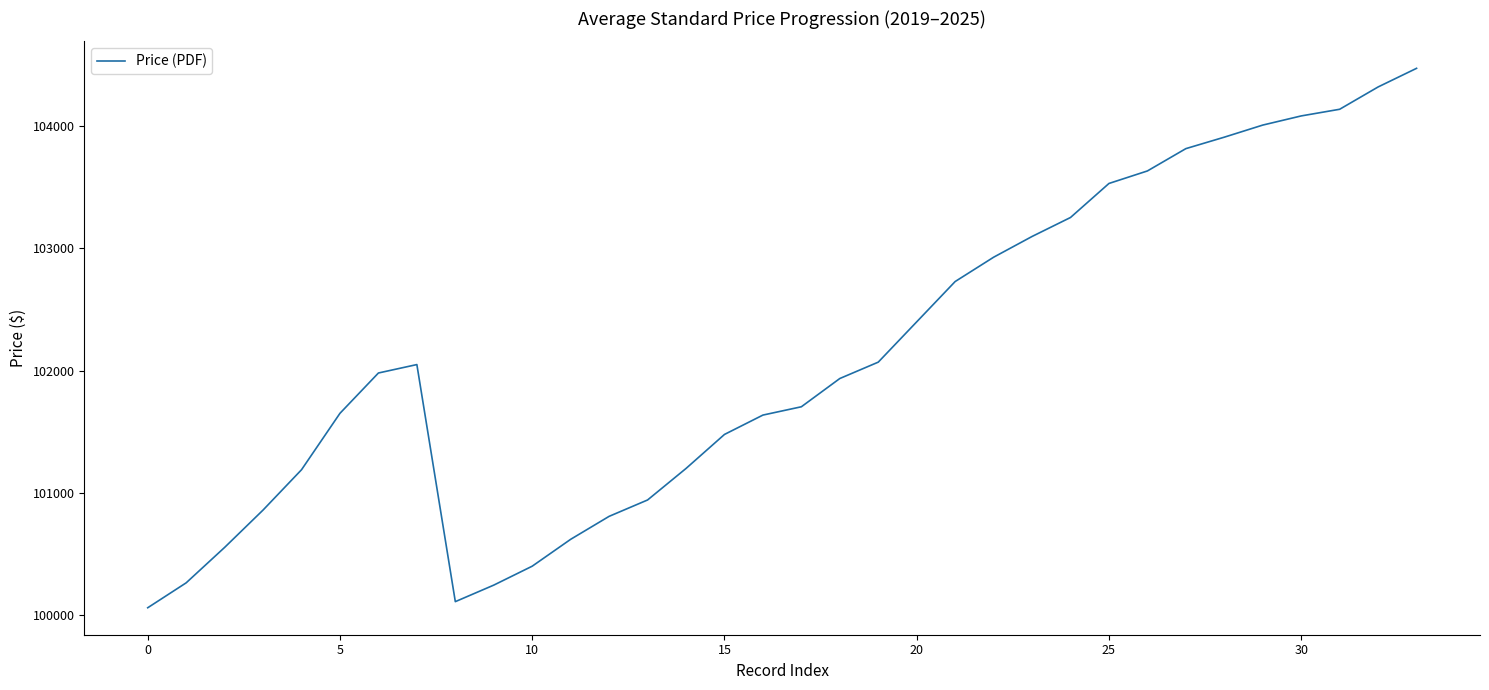

What is the minimum value shown in the chart?

100058.0